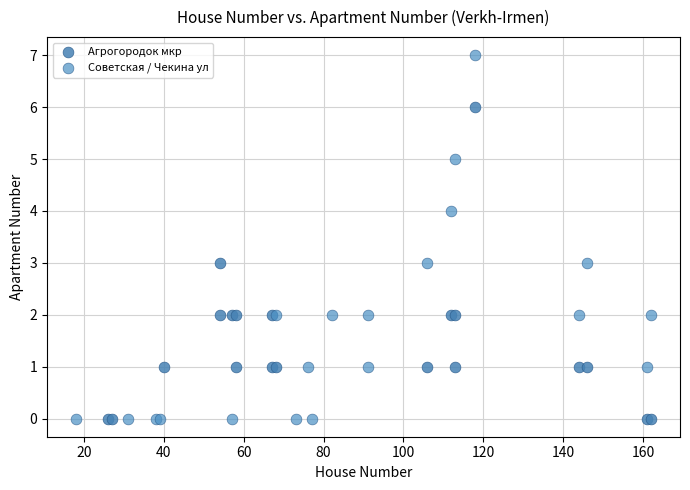

Which series contains the highest Y value?

Советская / Чекина ул